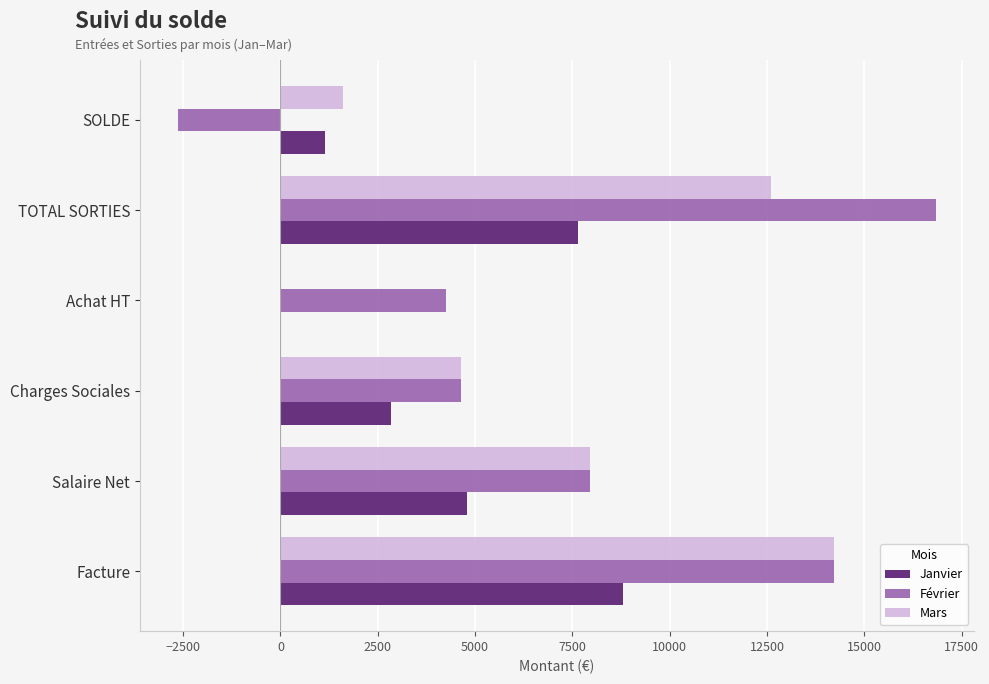

What is the sum of the Février values at Salaire Net and SOLDE?

5320.6